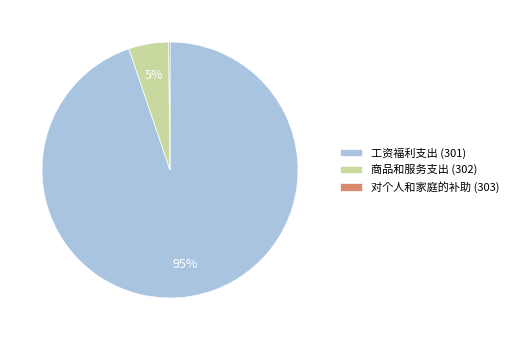

To the nearest percent, what is the average slice percentage?

33%